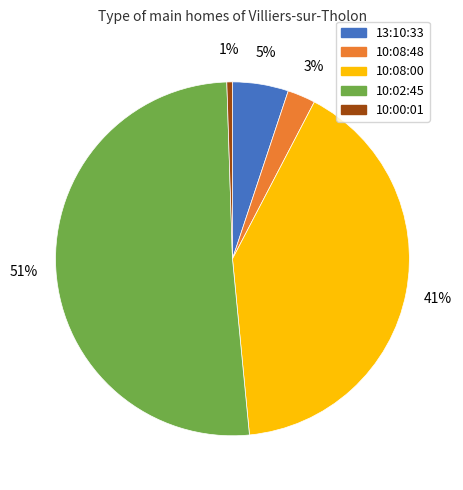

What is the largest slice in the pie chart?

10:02:45